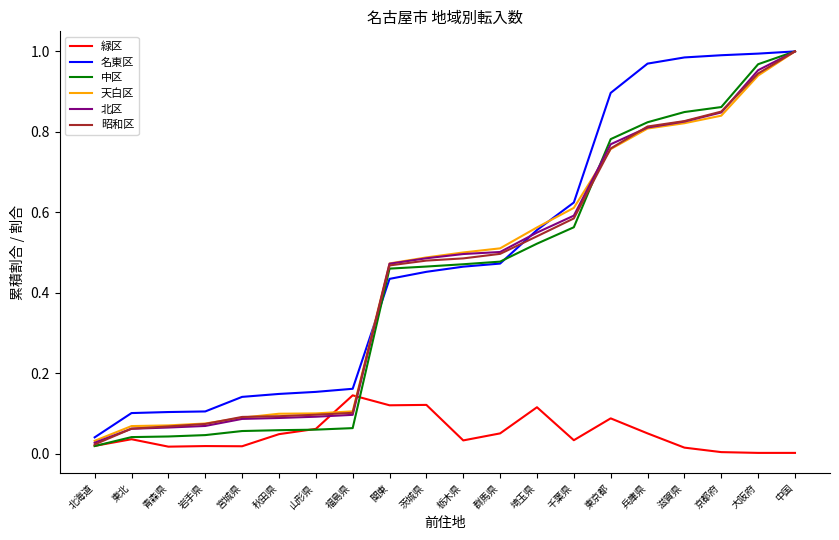

The value of 緑区 at 埼玉県 is 0.0. True or false?

False